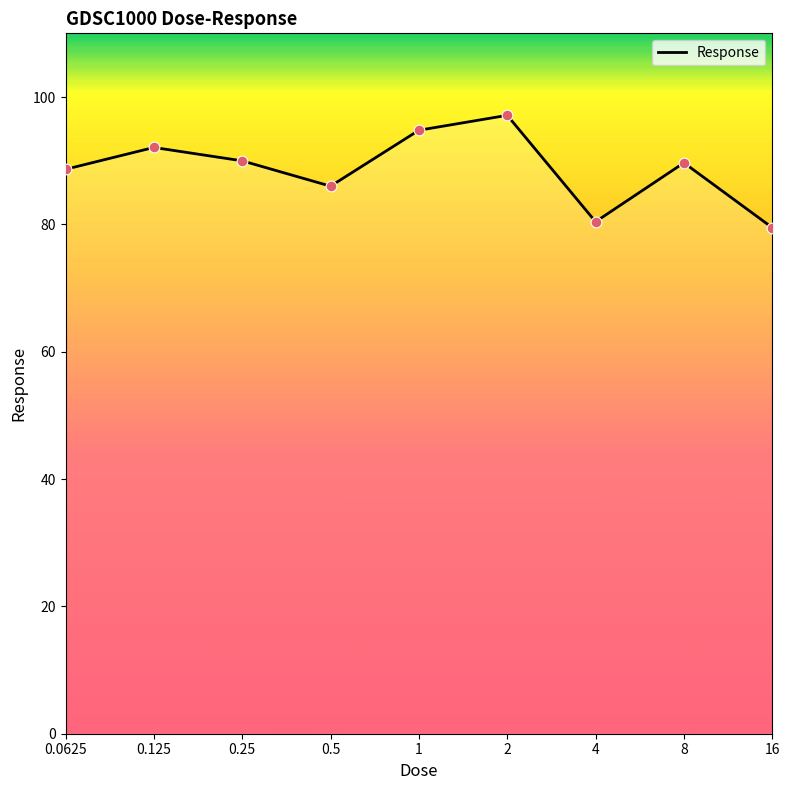

What is the maximum value shown in the chart?

97.1